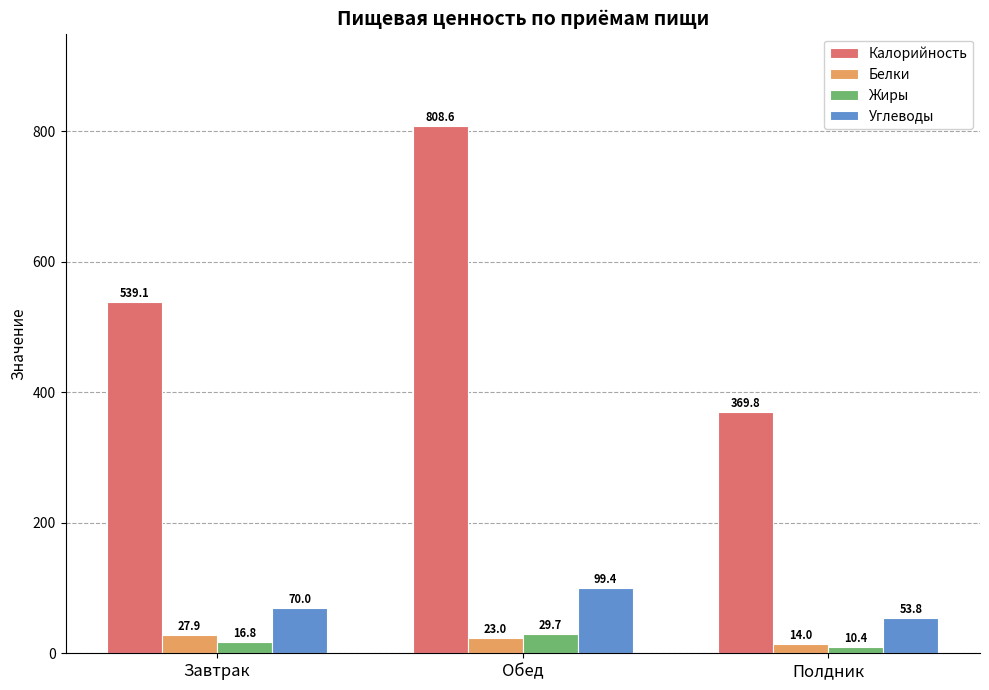

Between Завтрак and Полдник, which series saw the biggest shift?

Калорийность